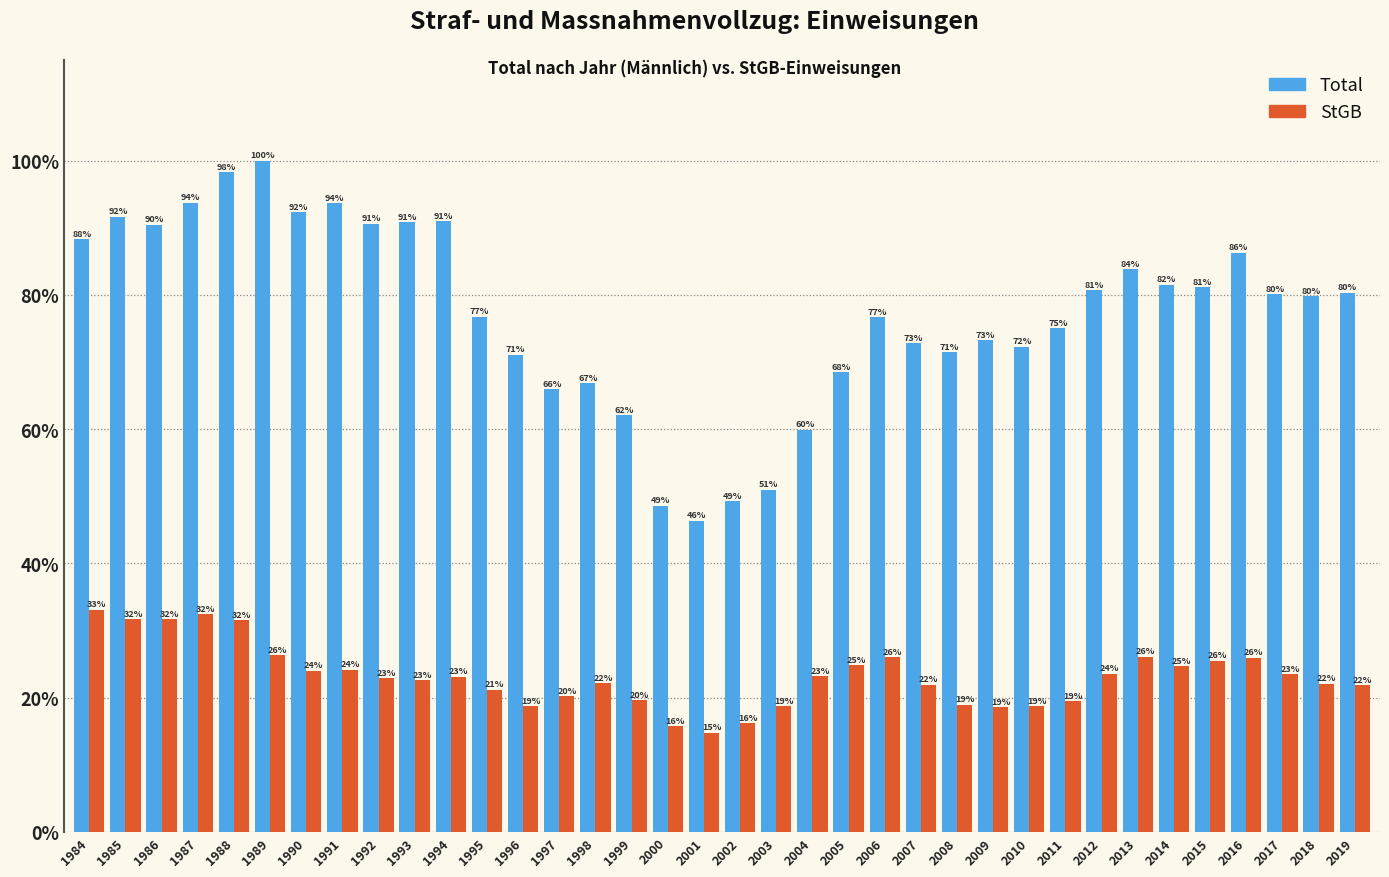

What is the smallest value displayed?

14.8